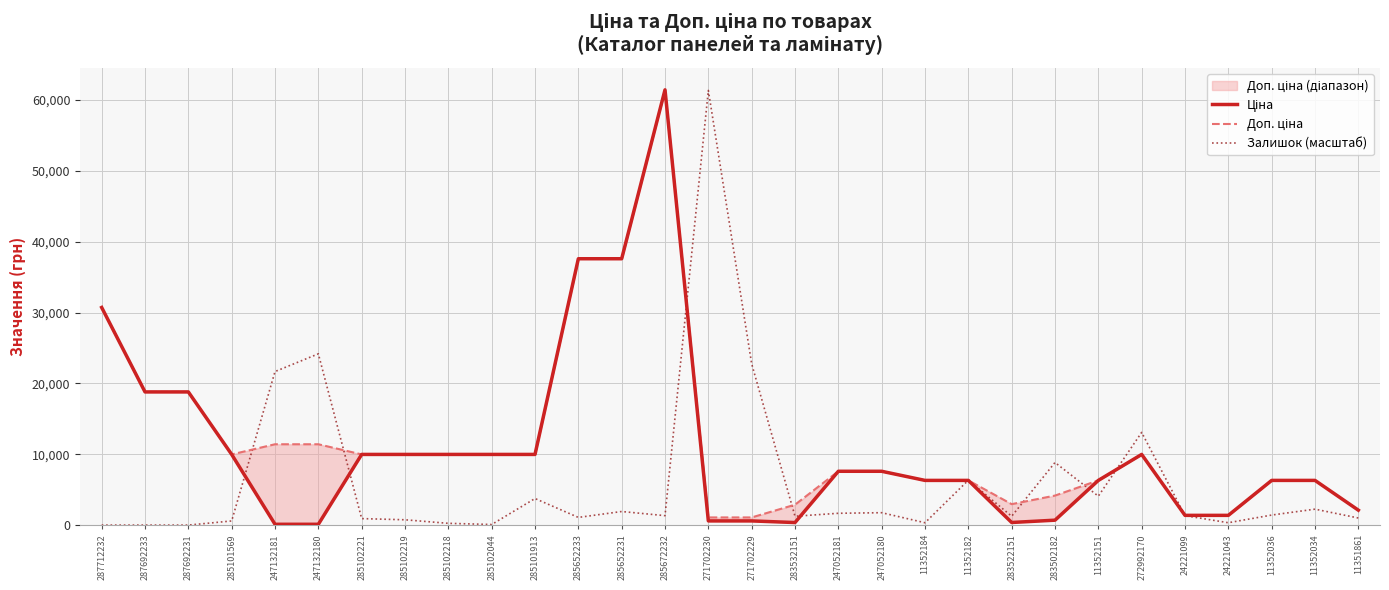

Where is Доп. ціна nearest to the value 31257?

287712232